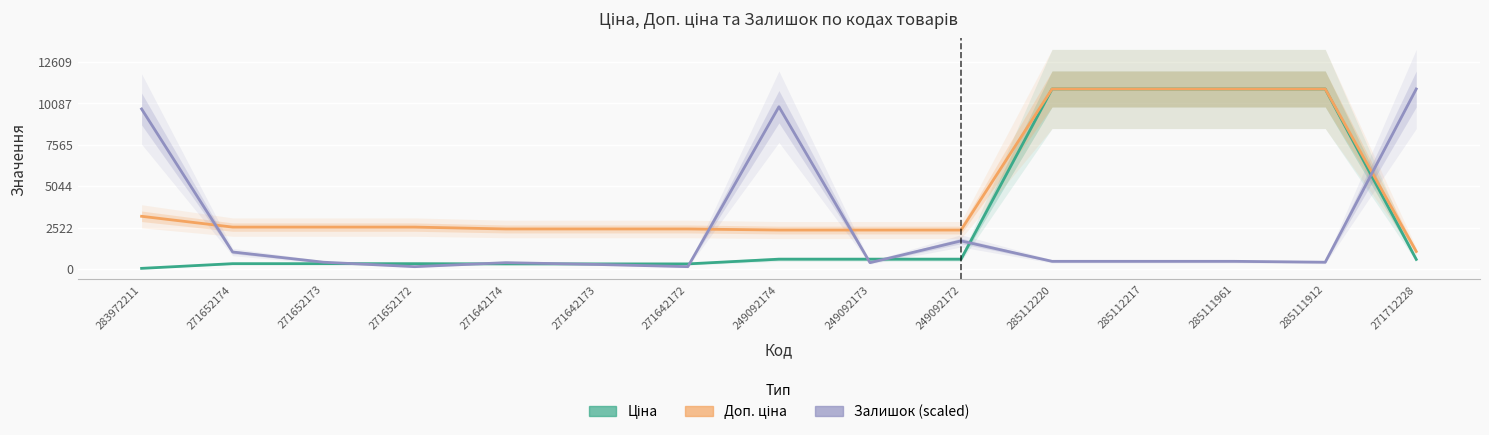

How many lines are shown in the chart?

3